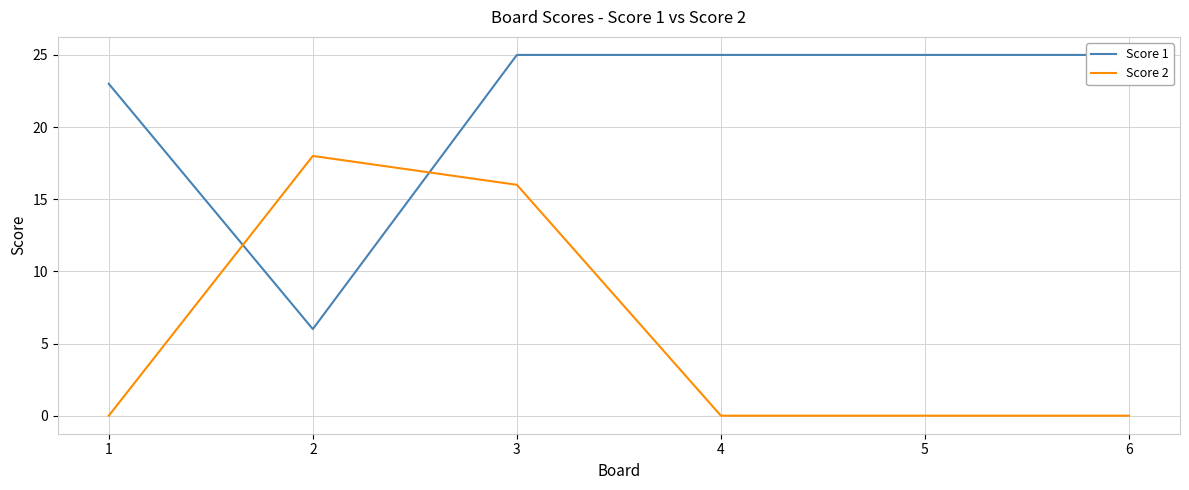

What is the greatest value displayed?

25